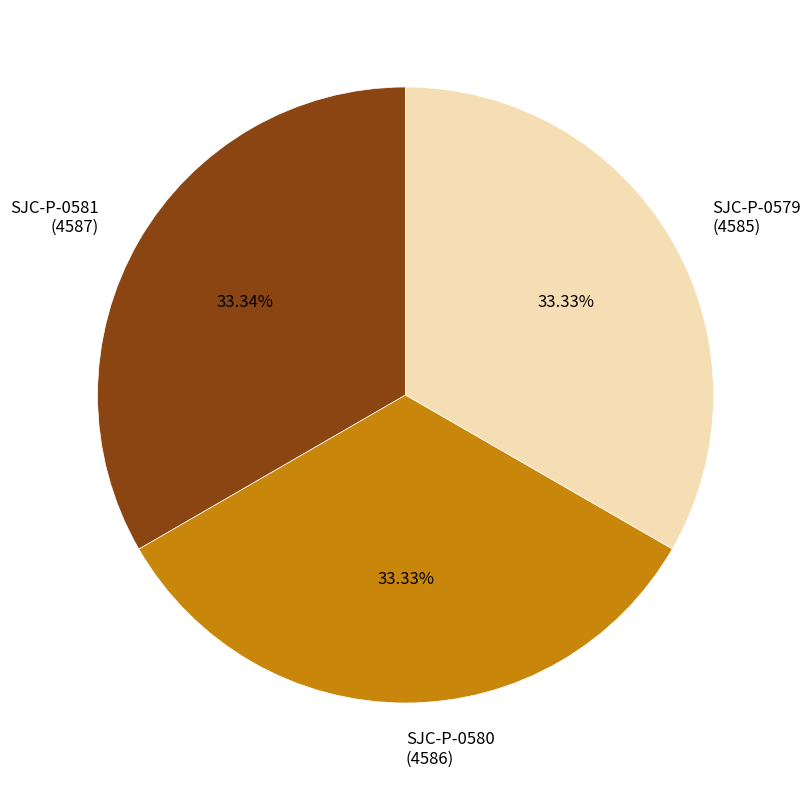

Count the number of slices in the pie.

3